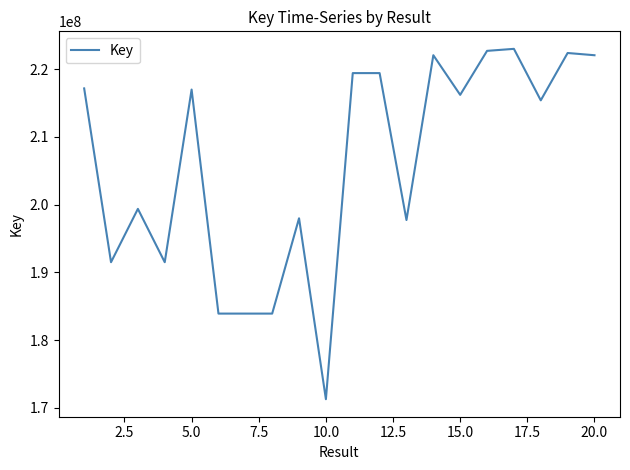

What is the difference between the maximum and minimum values?

51694999